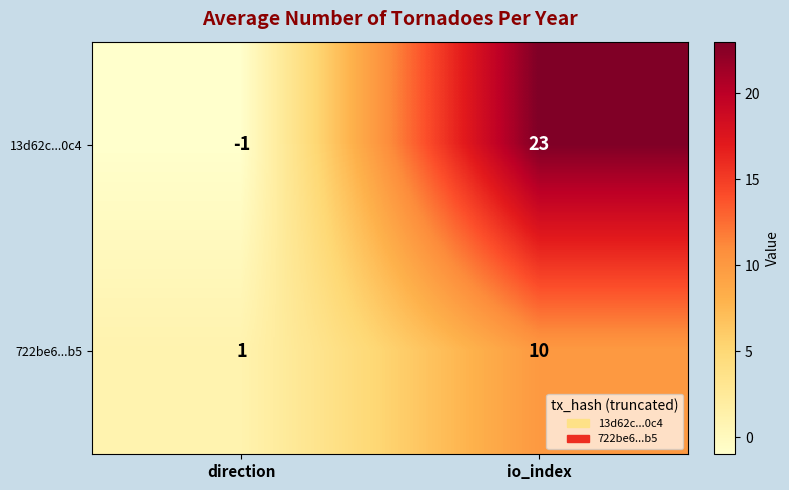

Reading right to left, extract all data points from this chart.

13d62c...0c4: io_index=23	direction=-1
722be6...b5: io_index=10	direction=1